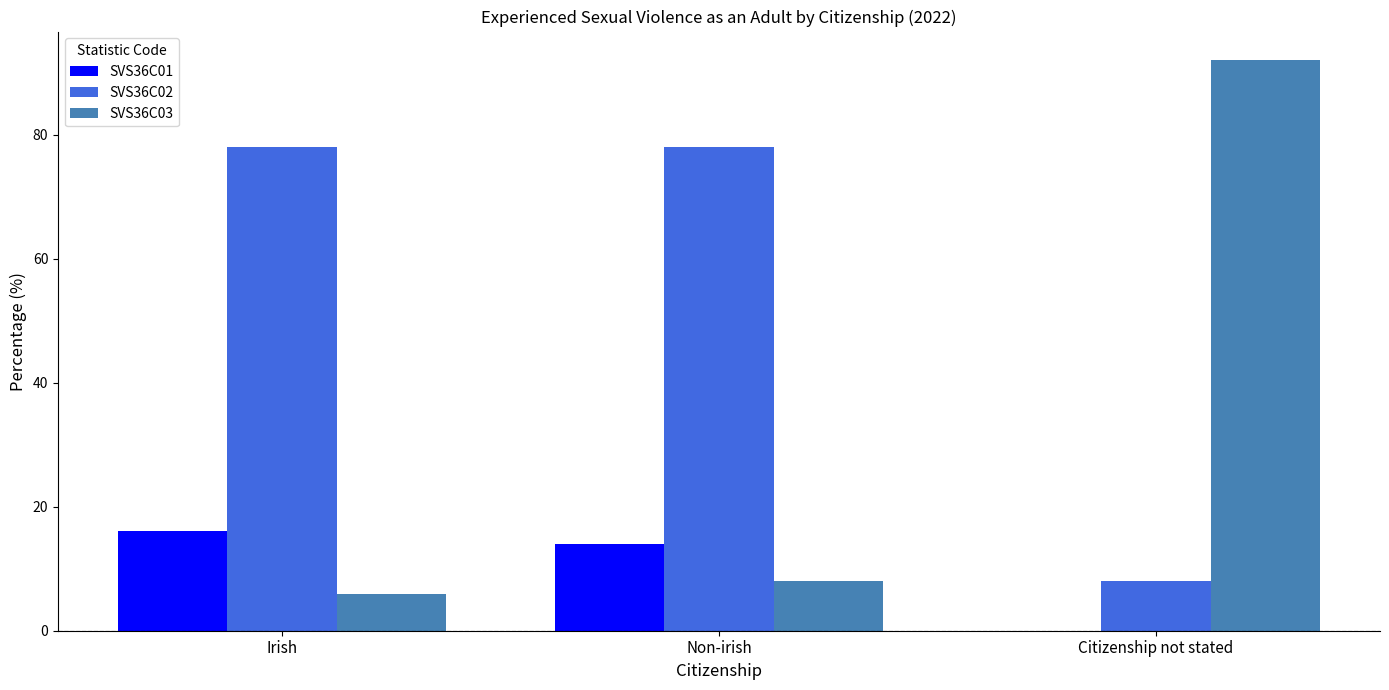

Is the value of SVS36C03 at Citizenship not stated greater than the value of SVS36C02 at Irish?

Yes